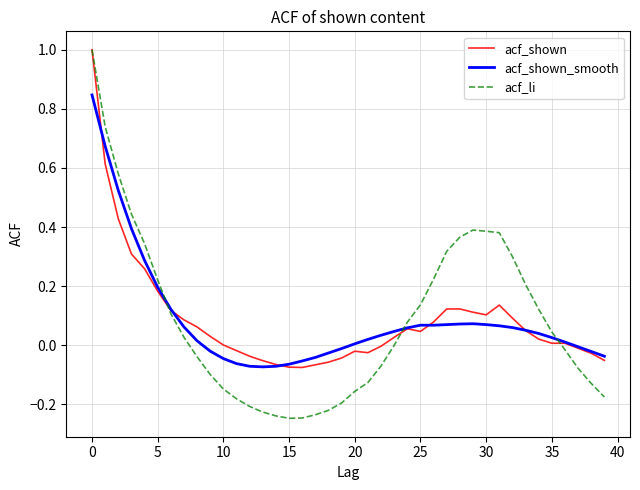

Which series has the widest spread of values?

acf_li